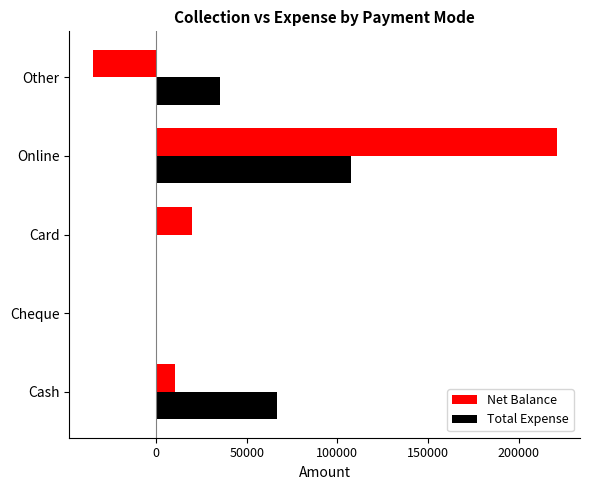

The value of Net Balance at Cheque is -164223. True or false?

False